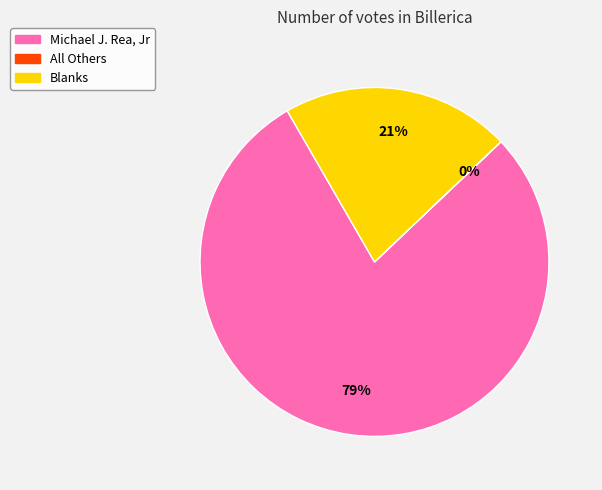

What percentage is the Blanks slice, to the nearest percent?

21%